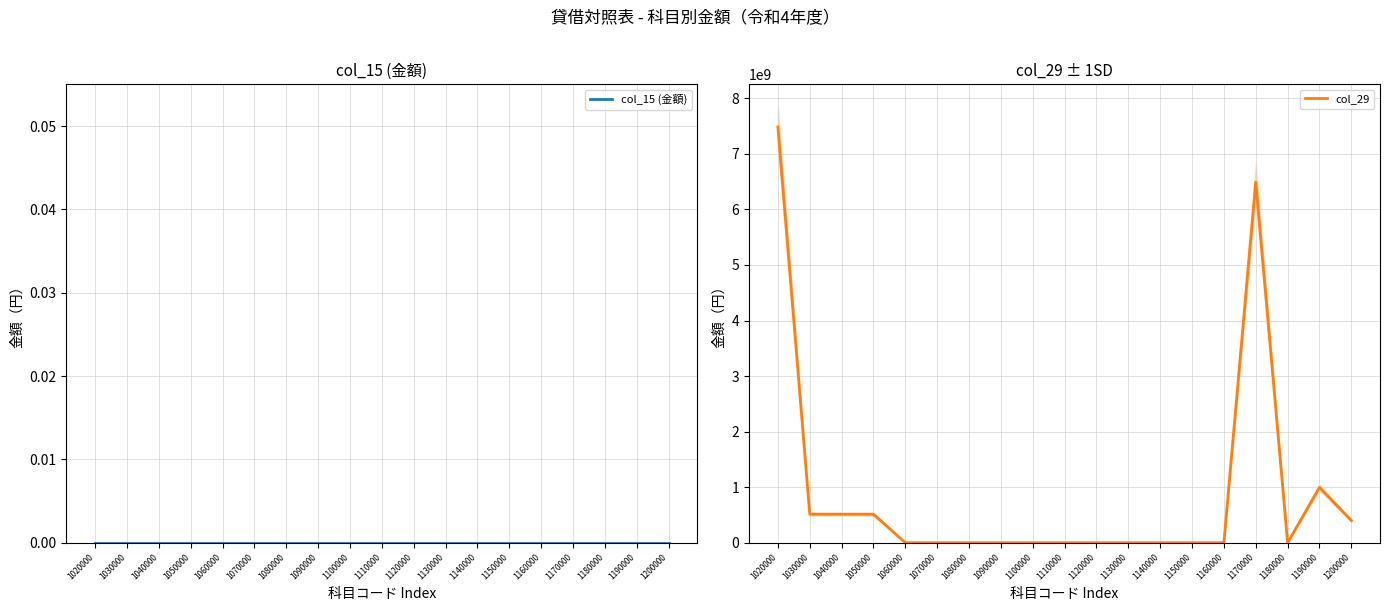

How many positive values does the col_29 series have?

7